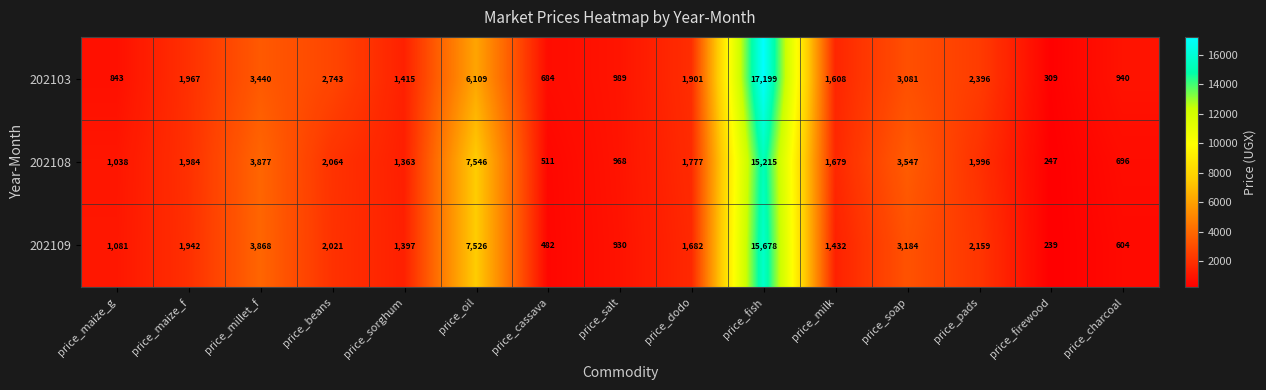

What is the smallest value displayed?

239